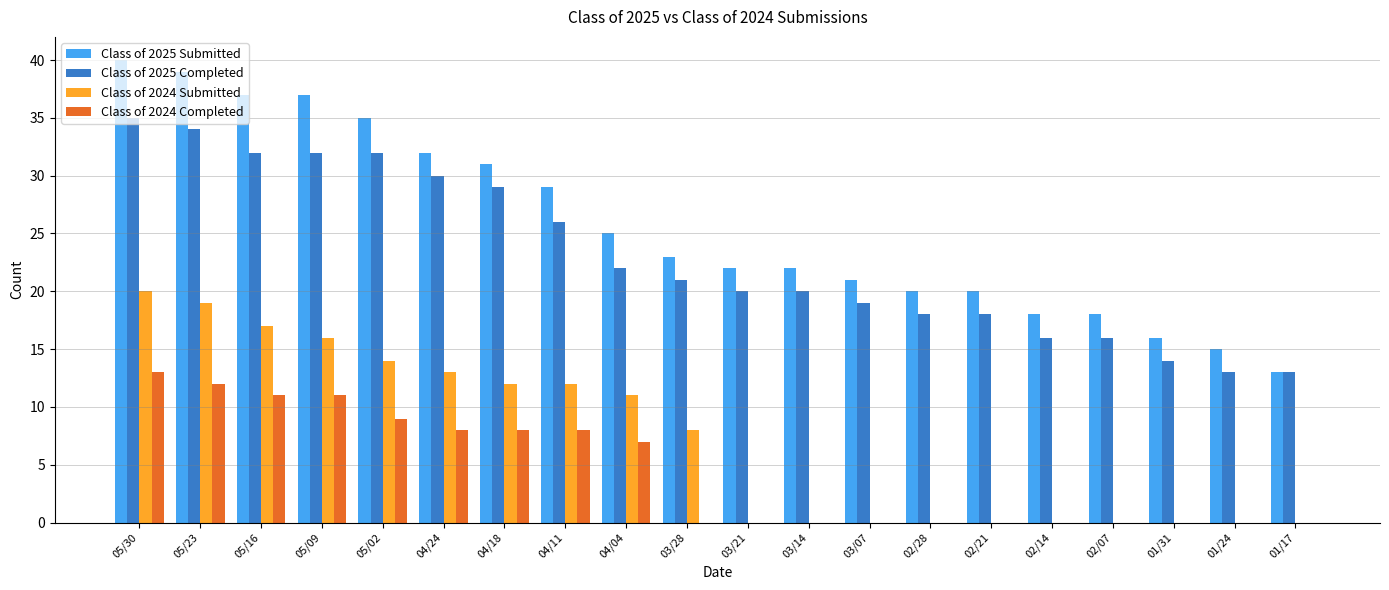

Between 04/18 and 04/04, which series saw the biggest shift?

Class of 2025 Completed